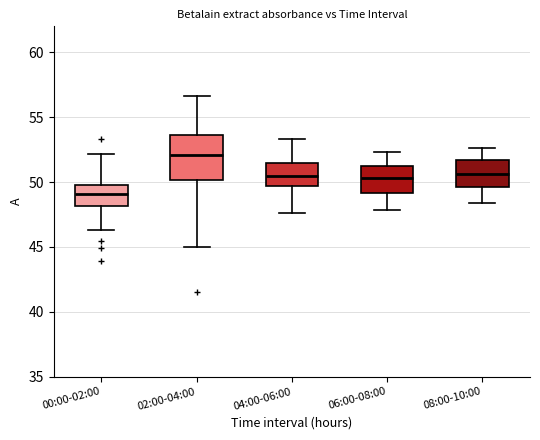

Which box's median line is the highest?

02:00-04:00